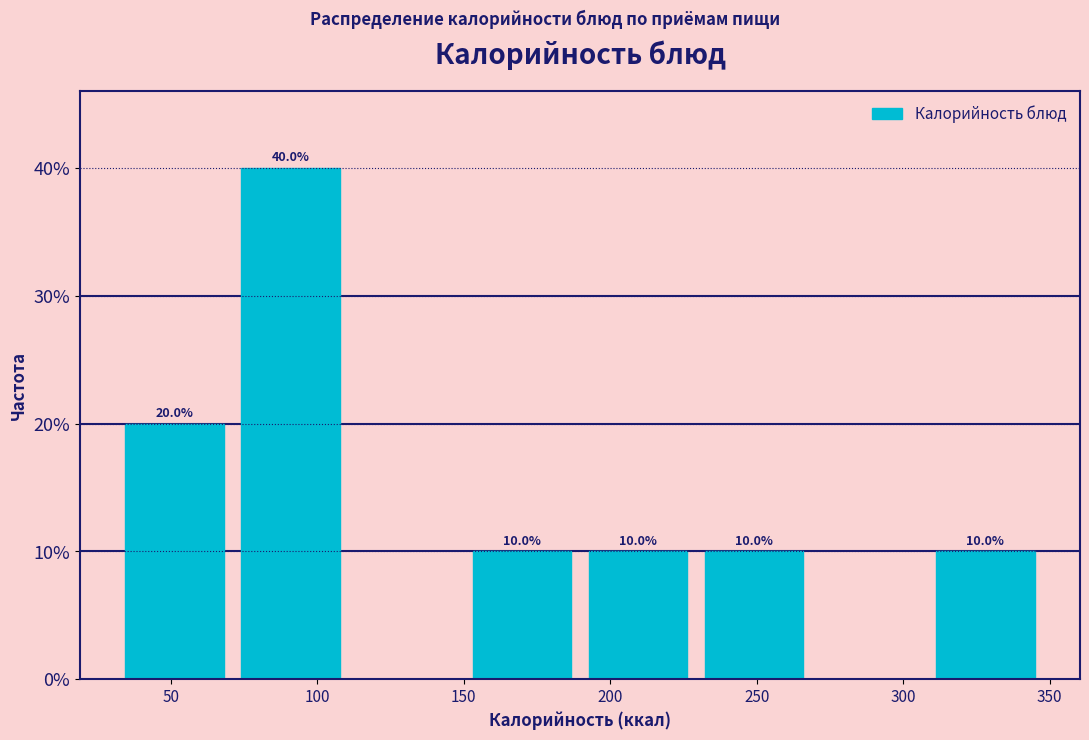

Over which range of the x-axis is the bar tallest?

70 to 110